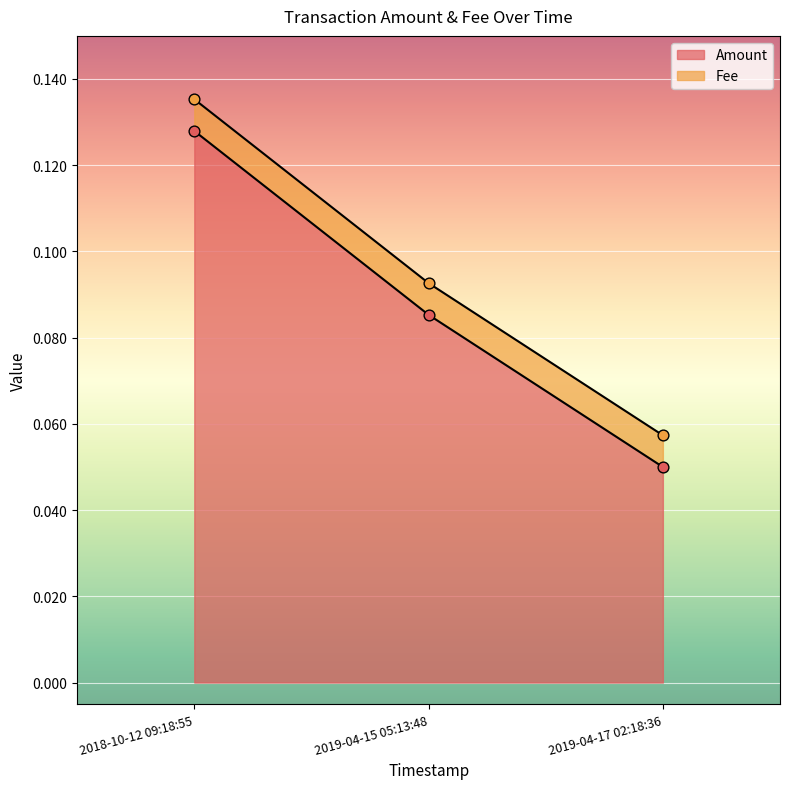

What is the change in value from 2018-10-12 09:18:55 to 2019-04-17 02:18:36?

-0.1